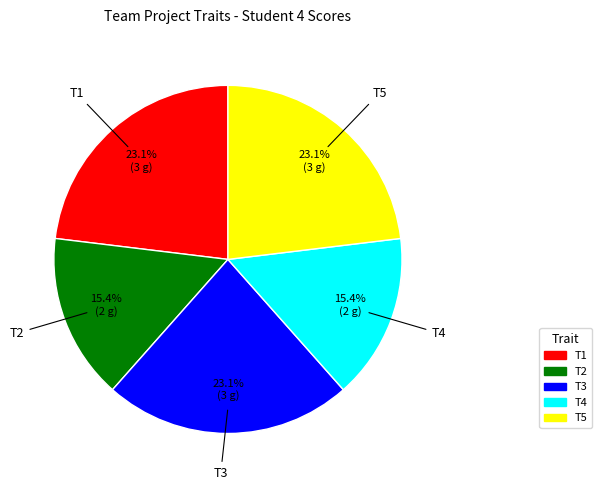

Does any single category account for the majority?

No